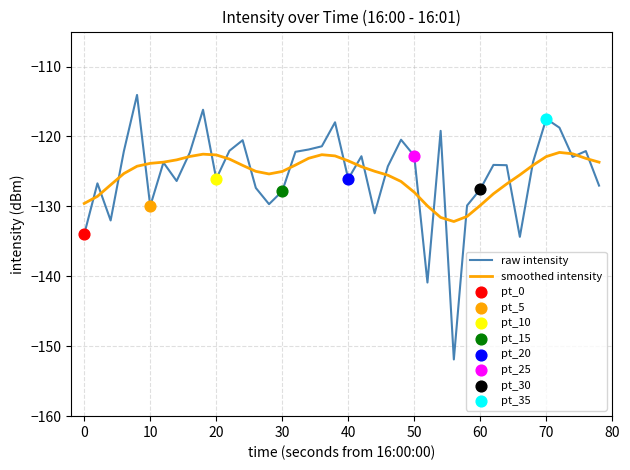

Which series has the largest range (max minus min)?

raw intensity